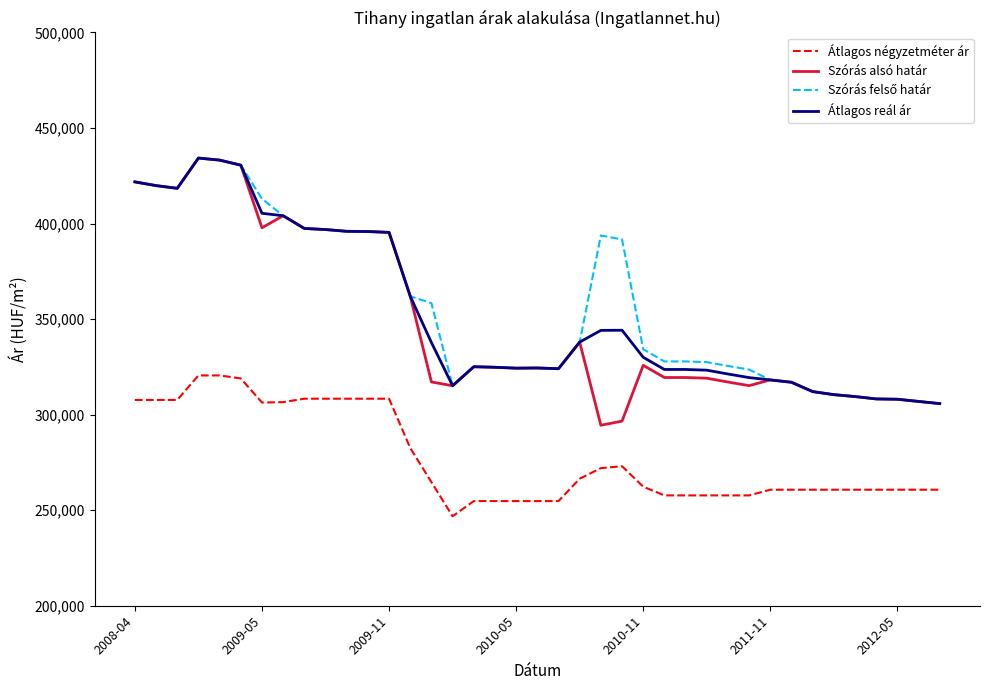

What is the greatest value displayed?

434252